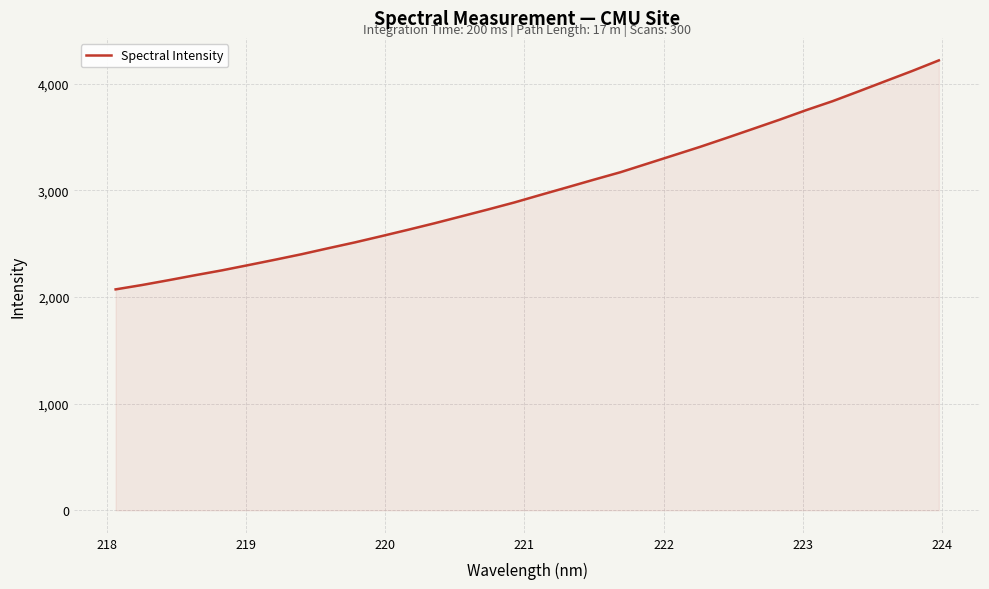

What is the difference between the maximum and minimum values?

2146.3